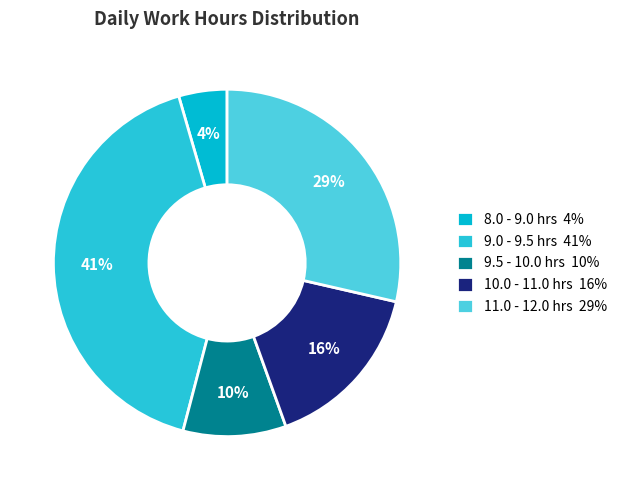

How many slices are in this pie chart?

5